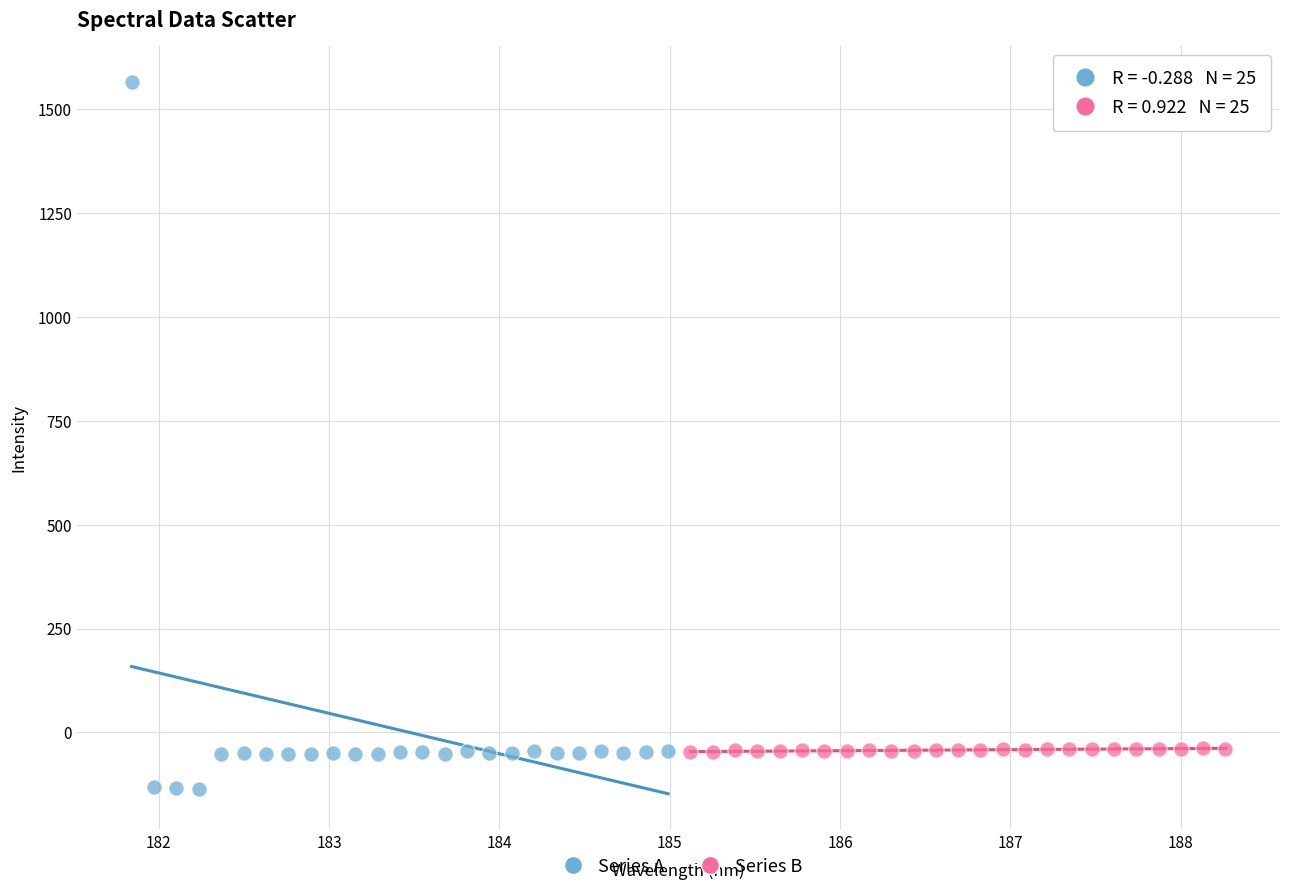

Which series has the widest spread of Y values?

Series A